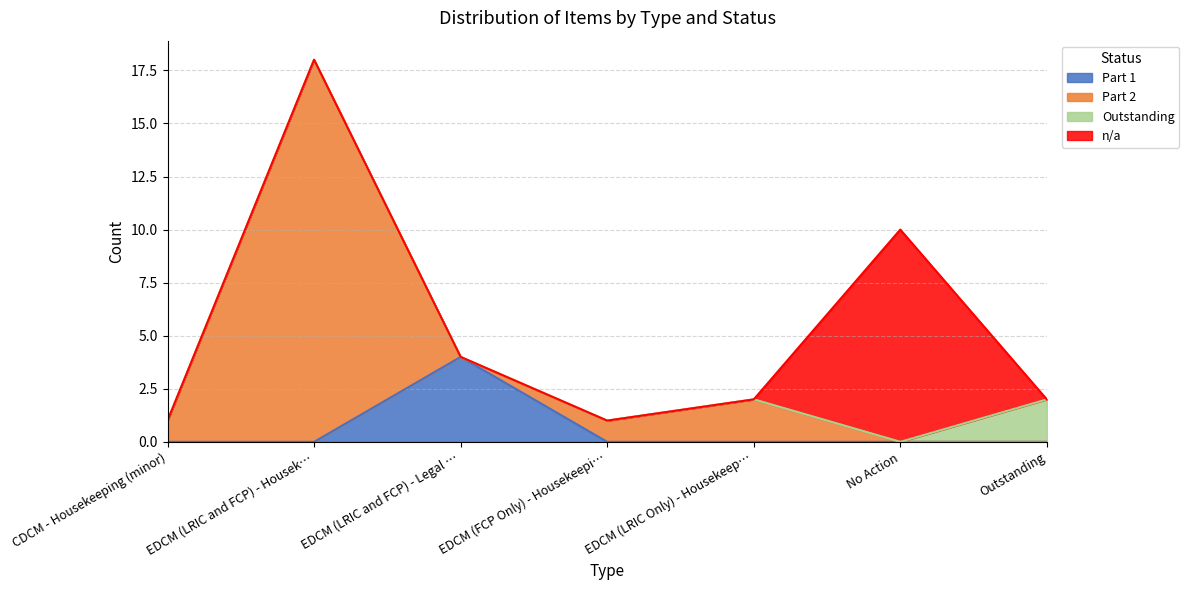

What is the total value across all series at EDCM (LRIC and FCP) - Housek…?

18